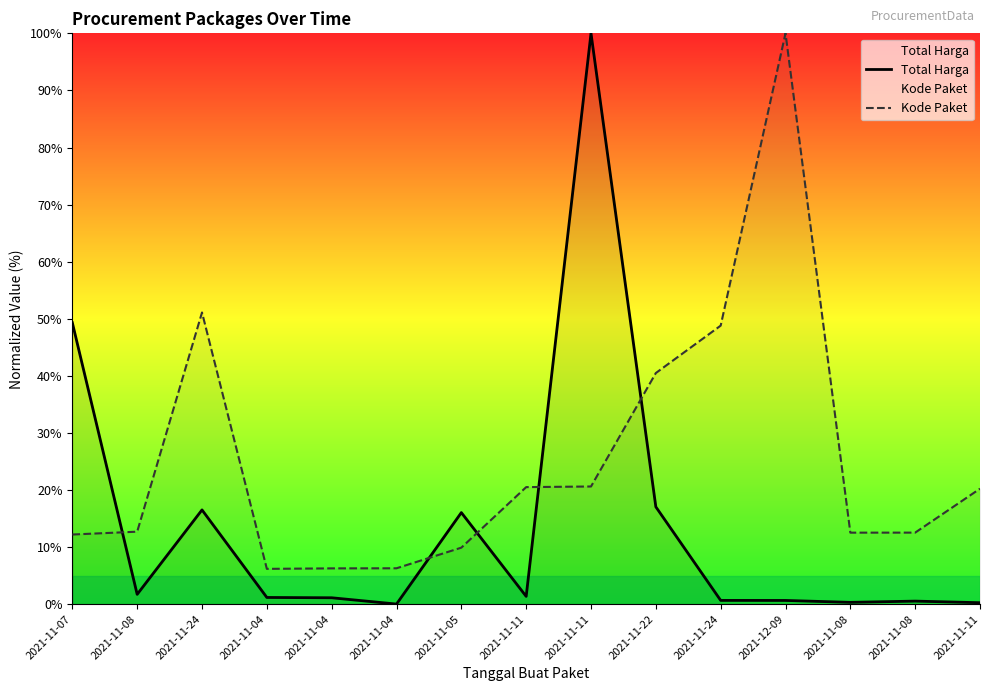

How many intersections are there between Total Harga and Kode Paket?

5